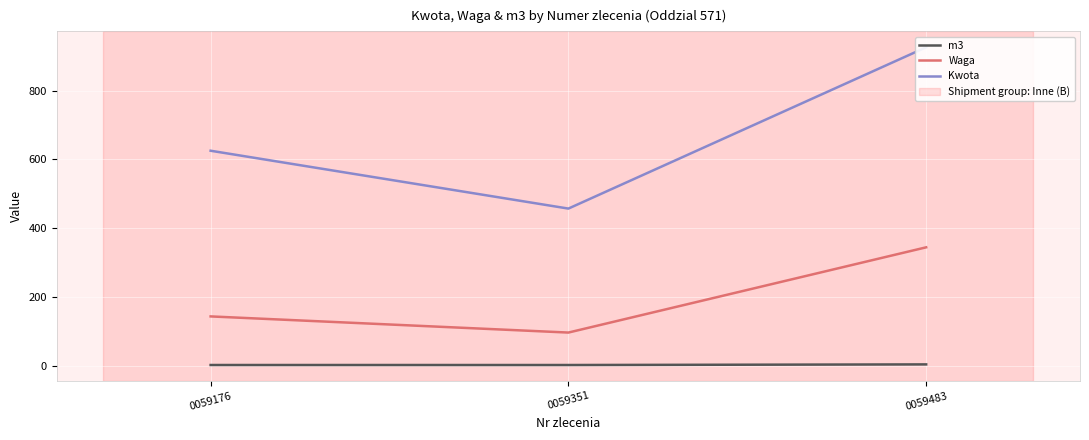

What is the difference between the Kwota values at 0059351 and 0059176?

168.3